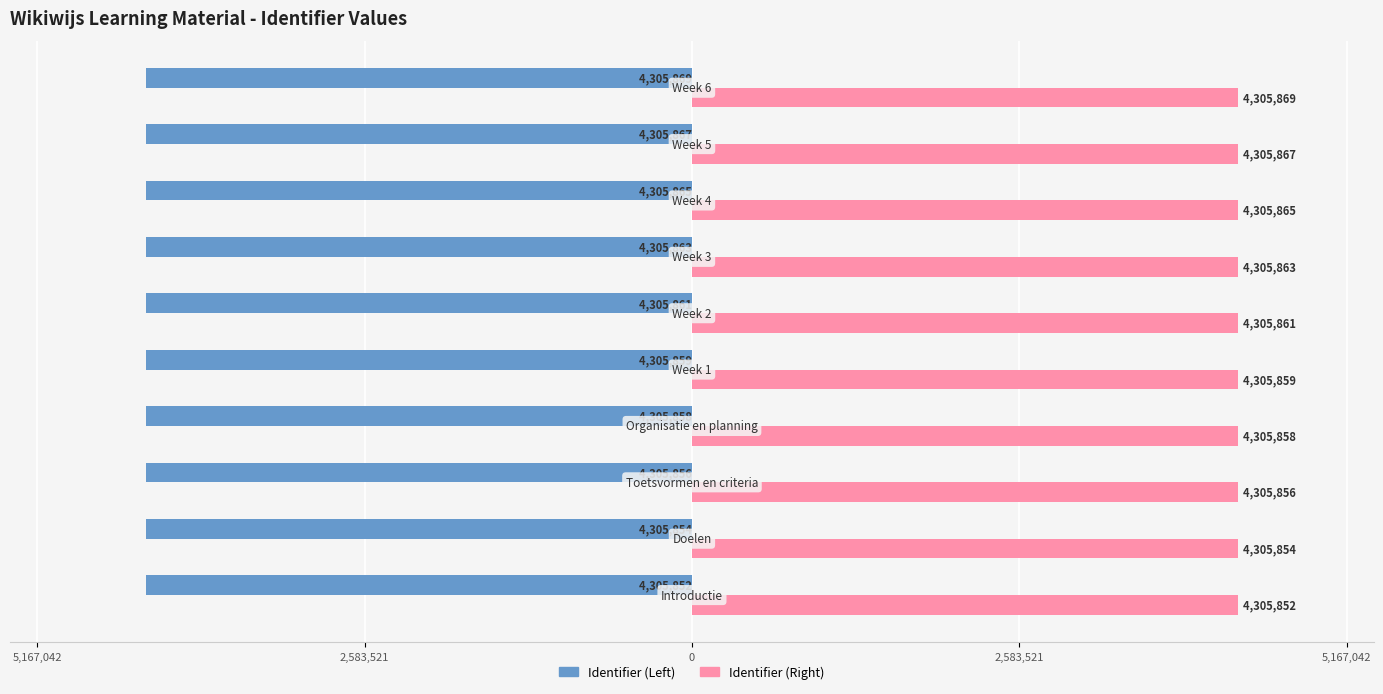

What are all the series names shown in the legend?

Identifier (Left), Identifier (Right)